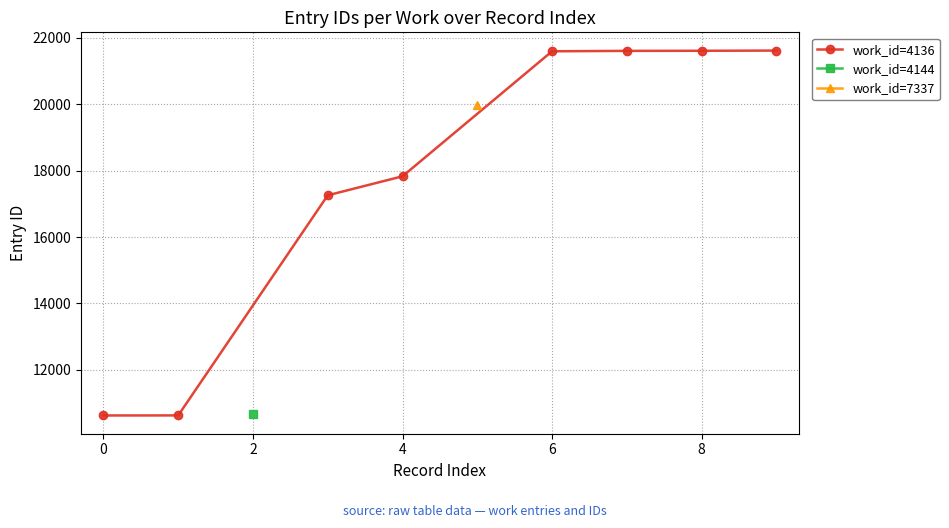

The work_id=4136 series shows 15848 at 0. True or false?

False